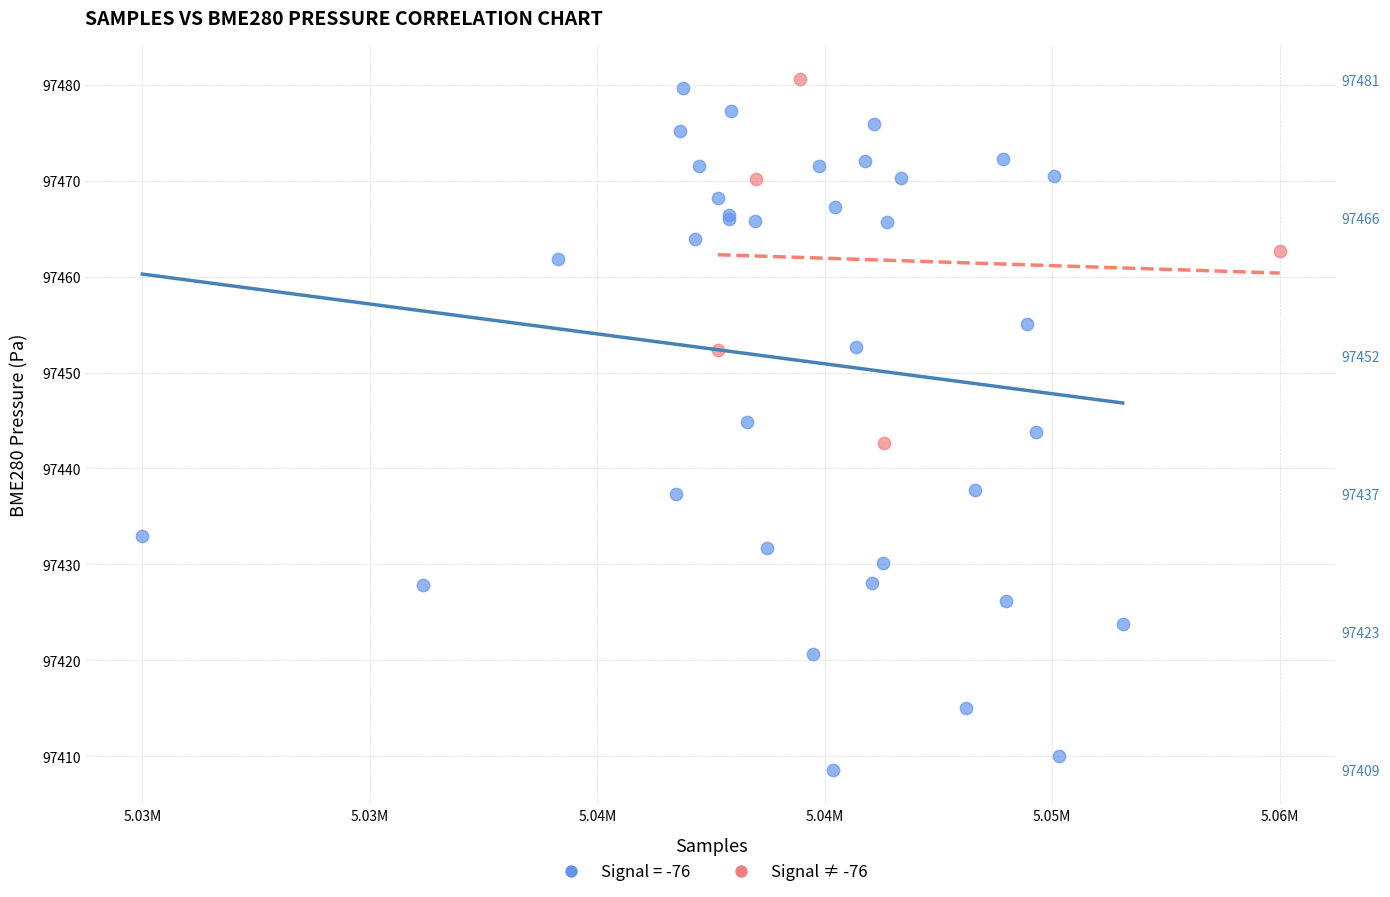

Which series has the largest Y range (max minus min)?

Signal = -76